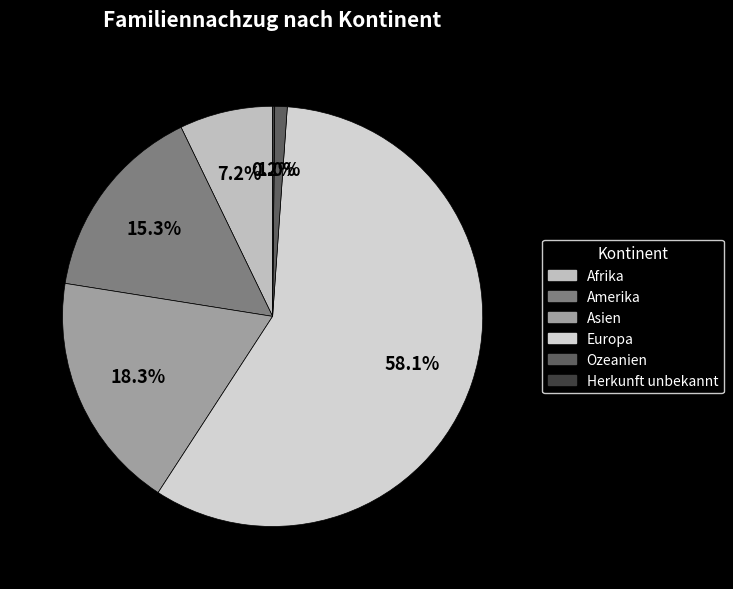

Is it true that Afrika is 1% of the pie?

False